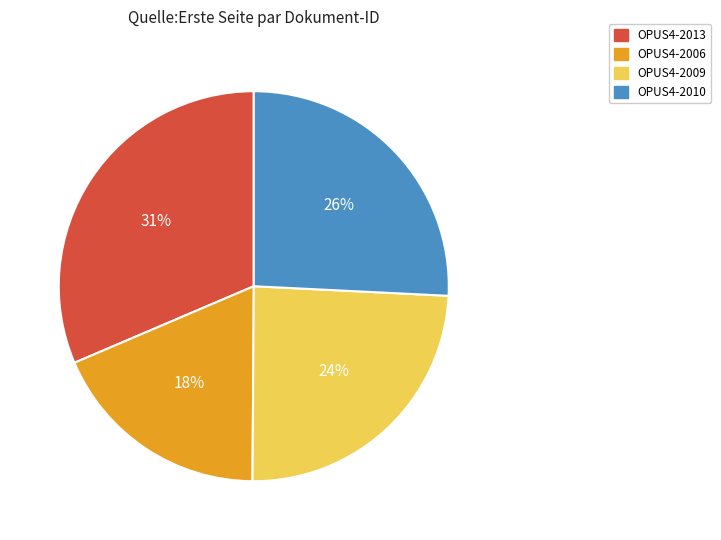

To the nearest percent, what percentage of the pie is OPUS4-2006?

18%